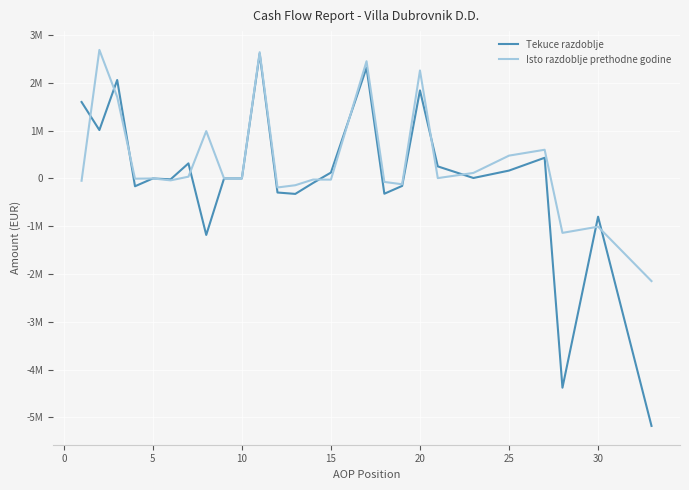

What is the value of the Tekuce razdoblje point at the 4th from the left?

-163454